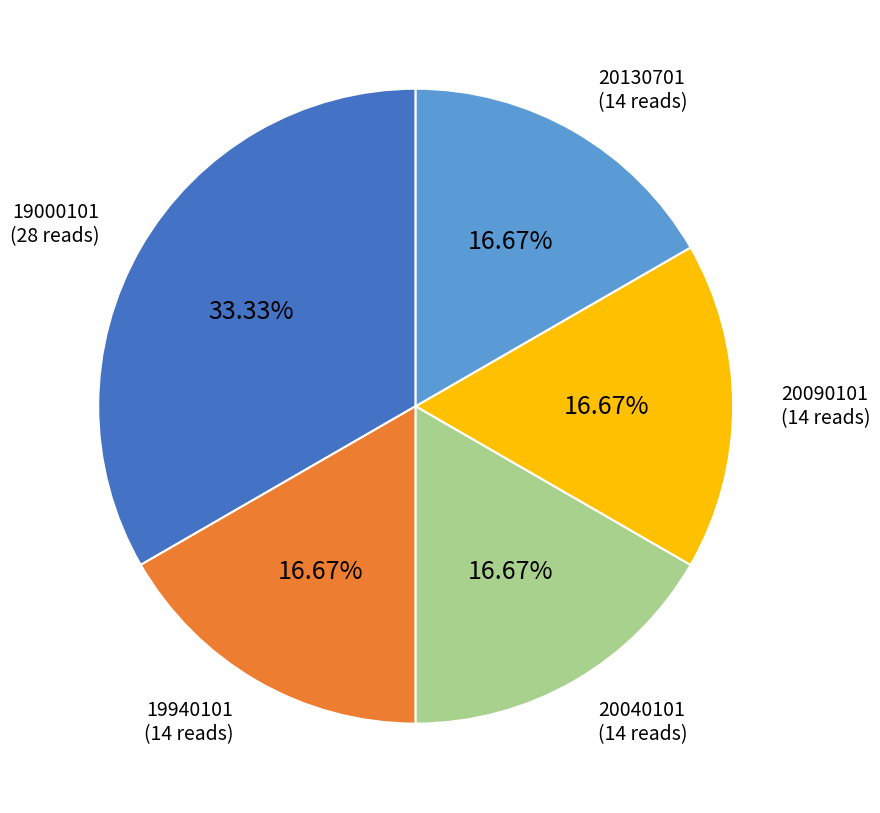

How many segments does this pie chart have?

5